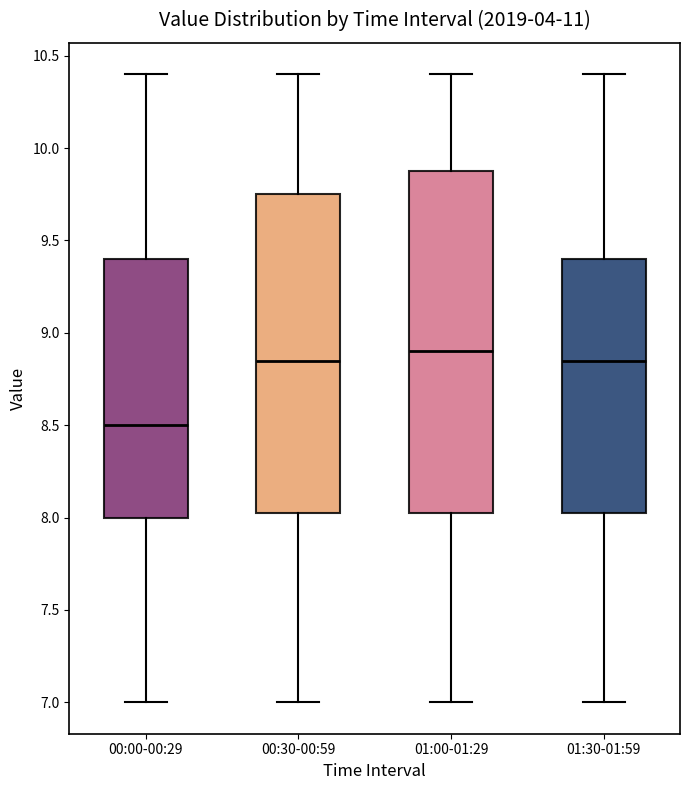

Reading left to right, transcribe this box plot: for each box, give where its median line is, the range the box spans, and where its two whiskers end, as read against the y-axis. The values are not printed on the chart, so give them approximately, as read against the axis.

00:00-00:29: median 8.50, box 8.00 to 9.40, whiskers 7.00 to 10.40
00:30-00:59: median 8.85, box 8.05 to 9.75, whiskers 7.00 to 10.40
01:00-01:29: median 8.90, box 8.05 to 9.90, whiskers 7.00 to 10.40
01:30-01:59: median 8.85, box 8.05 to 9.40, whiskers 7.00 to 10.40